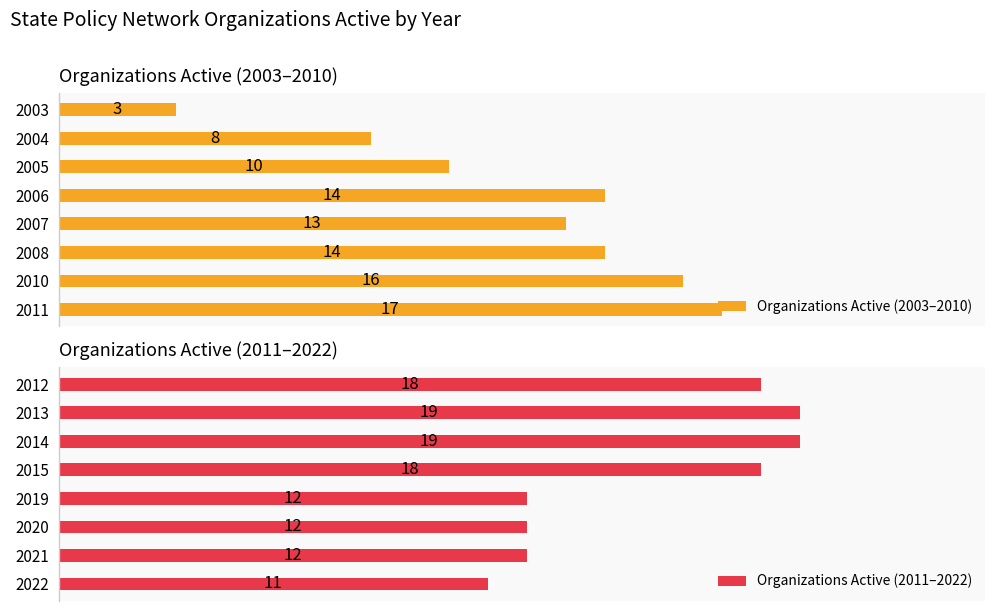

Is the value of Organizations Active (2003–2010) at 7 greater than the value of Organizations Active (2011–2022) at 2?

No